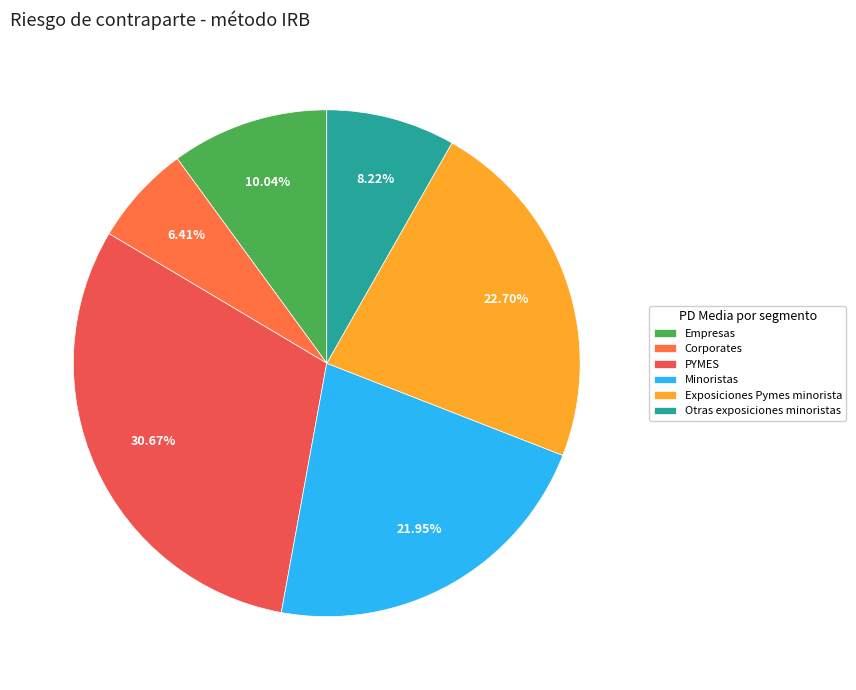

To the nearest percent, what portion does Empresas represent?

10%